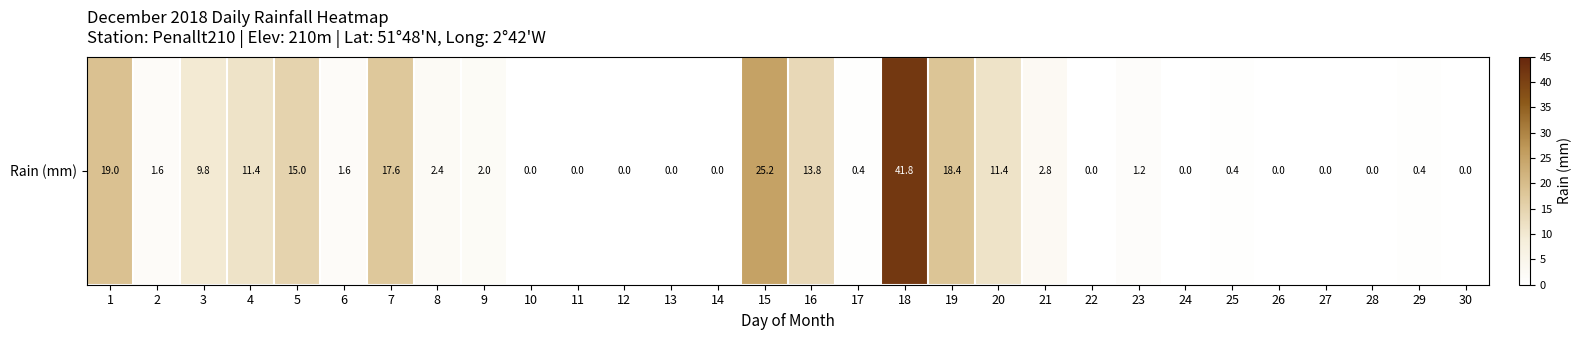

Rank the categories by value from highest to lowest.

18, 15, 1, 19, 7, 5, 16, 4, 20, 3, 21, 8, 9, 2, 6, 23, 17, 25, 29, 10, 11, 12, 13, 14, 22, 24, 26, 27, 28, 30